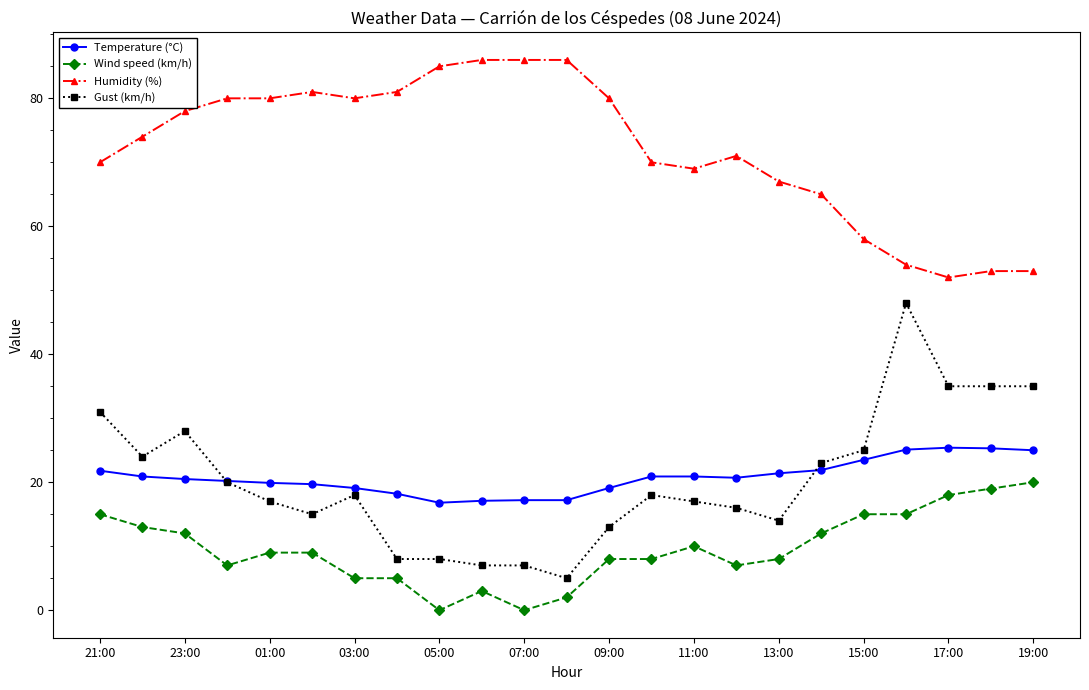

Which series has the largest range (max minus min)?

Gust (km/h)